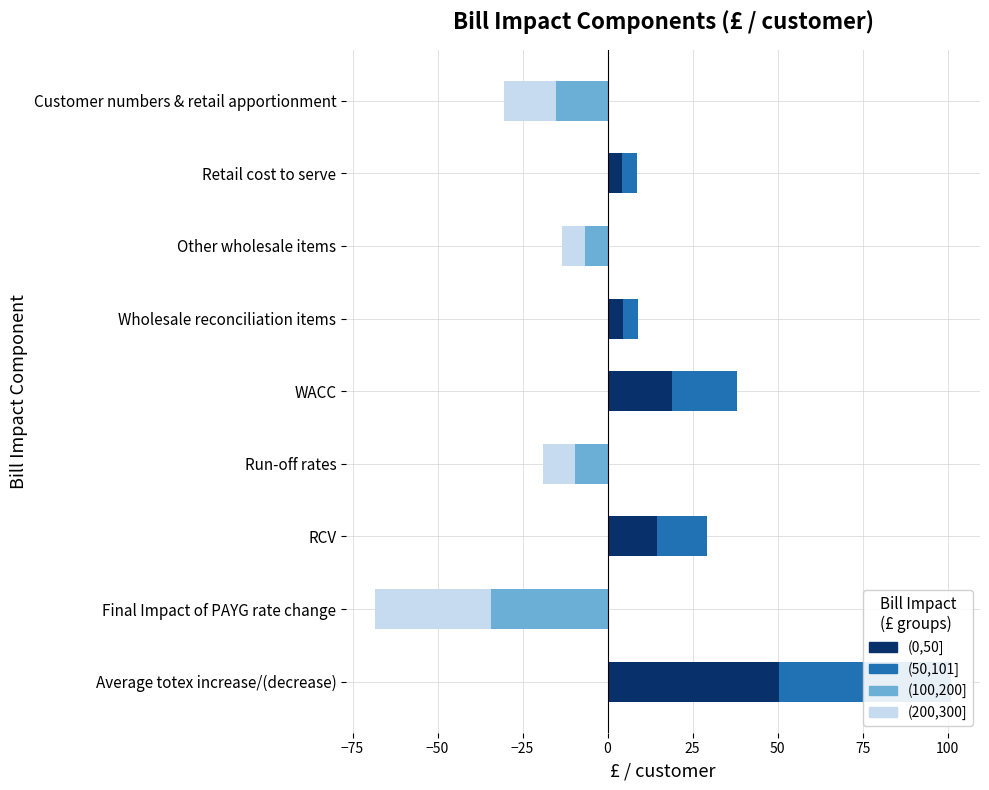

The (50,101] series shows 24.9 at Customer numbers & retail apportionment. True or false?

False